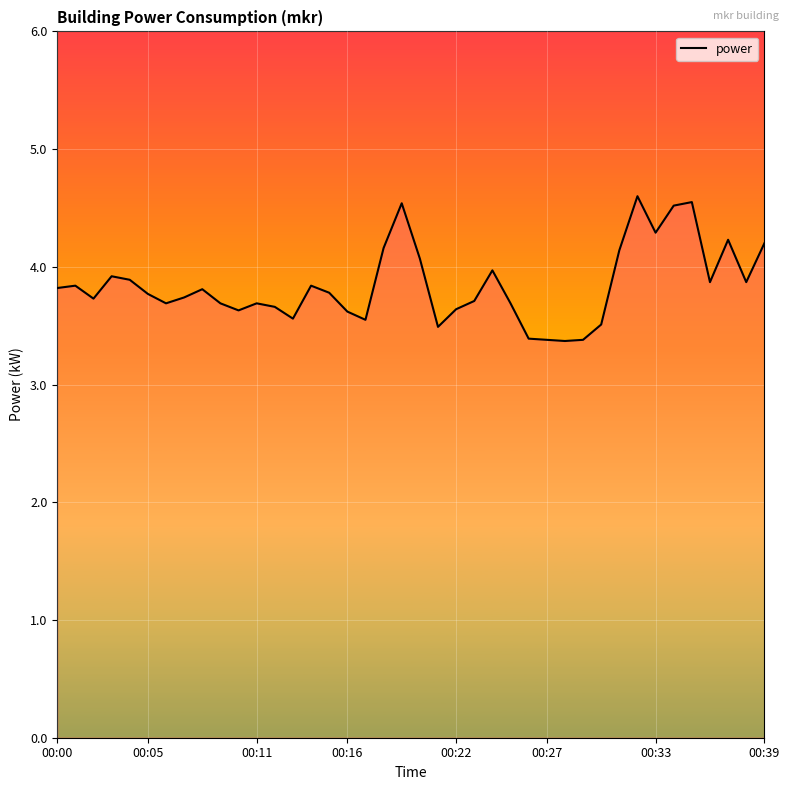

What is the difference between the maximum and minimum values?

1.2